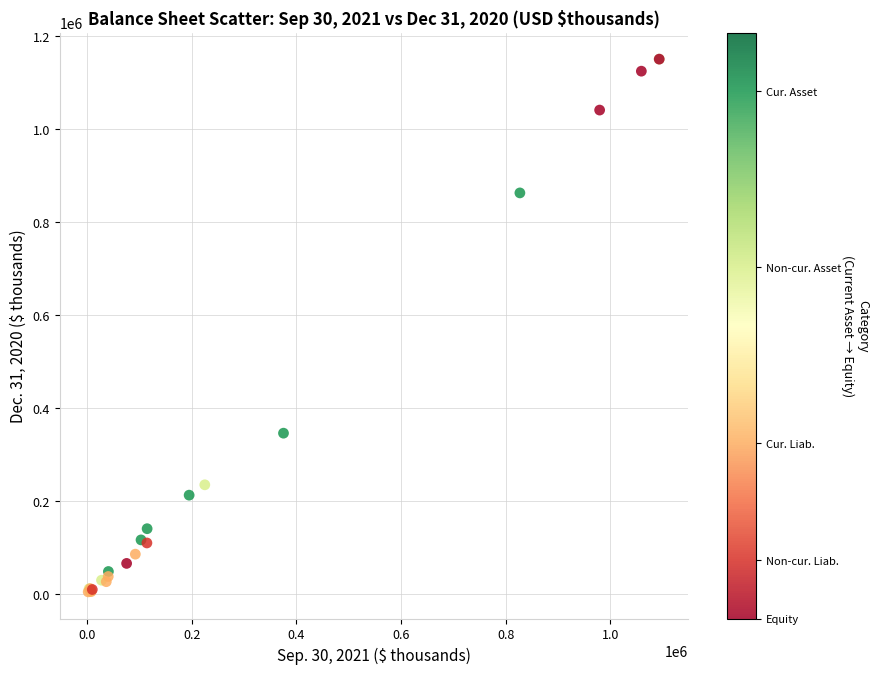

What Y value in the scatter plot is closest to 577757?

345955